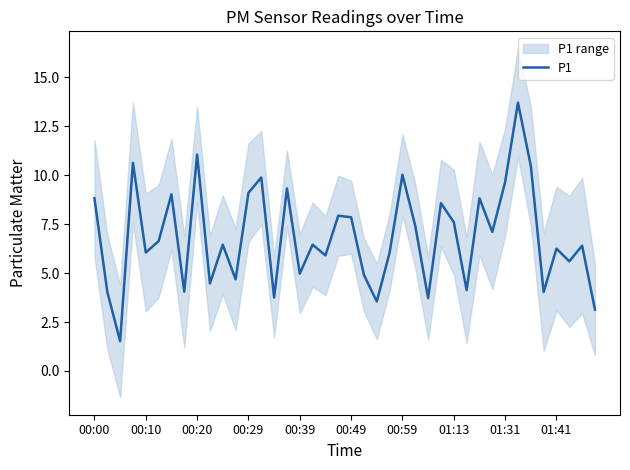

Does the chart display data point markers on the line(s)?

No